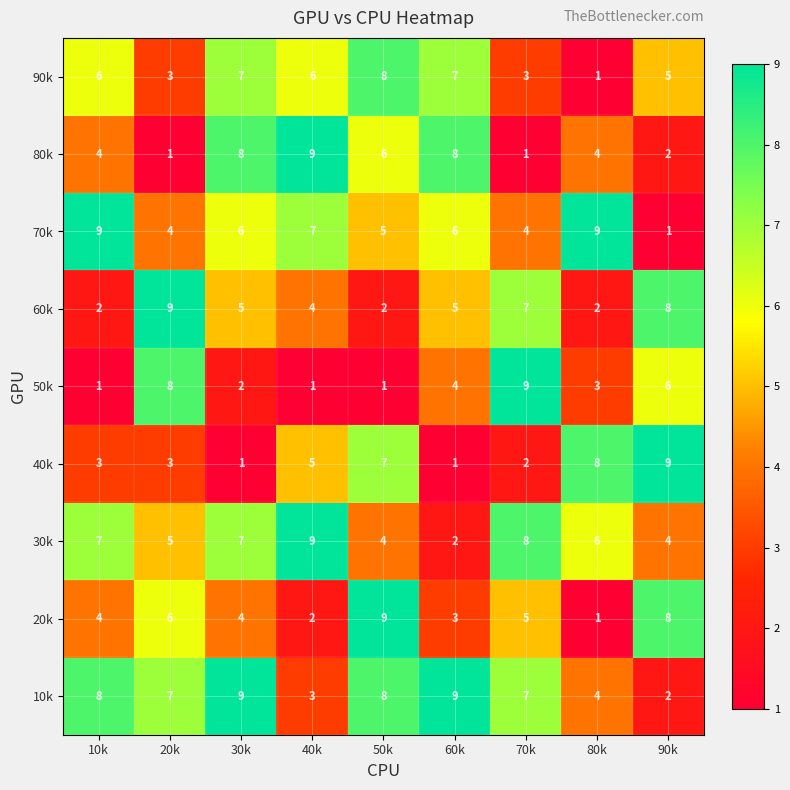

What is the maximum value shown in the chart?

9